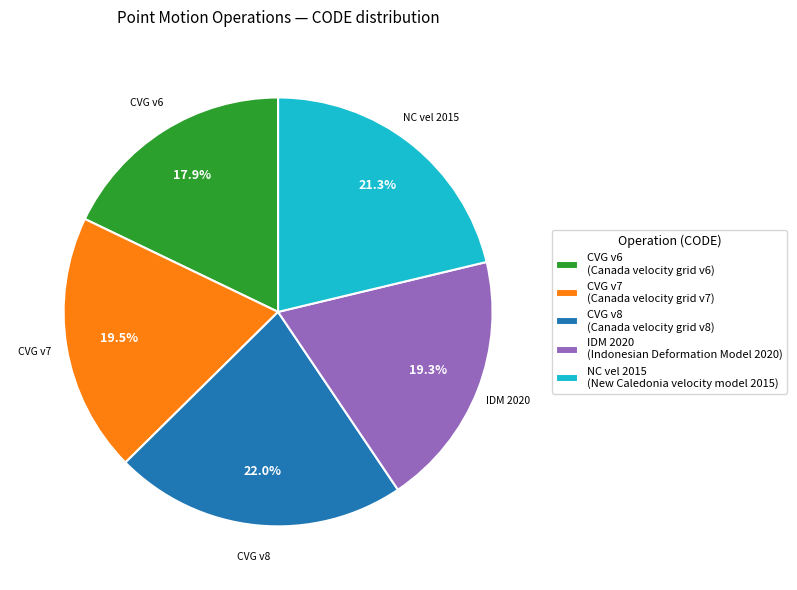

Count the number of slices in the pie.

5